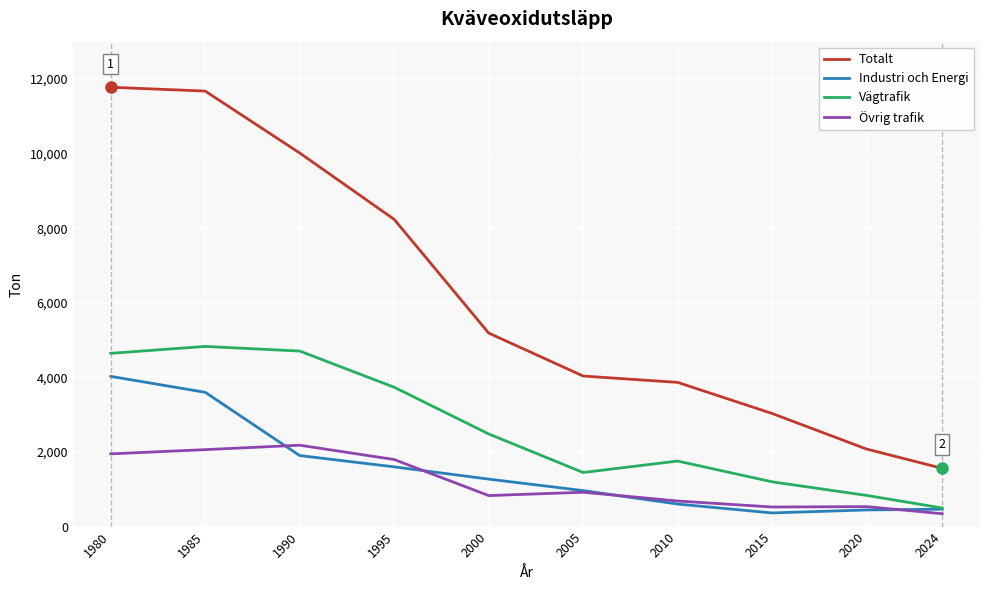

What is the difference between the highest and lowest values at 2024?

1217.2